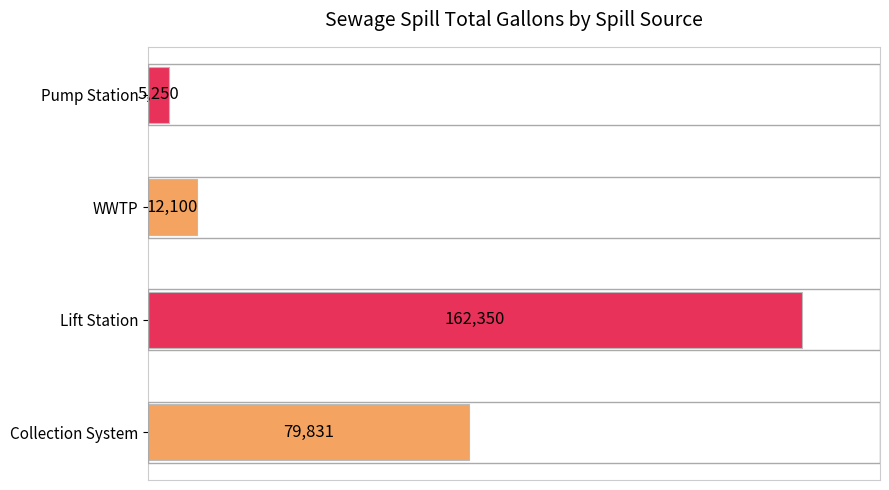

Reading bottom to top, list all the values displayed in this chart.

79831	162350	12100	5250